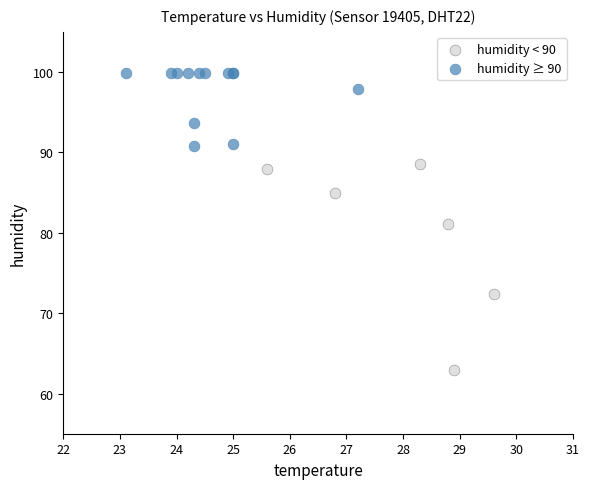

Which series has the widest spread of Y values?

humidity < 90